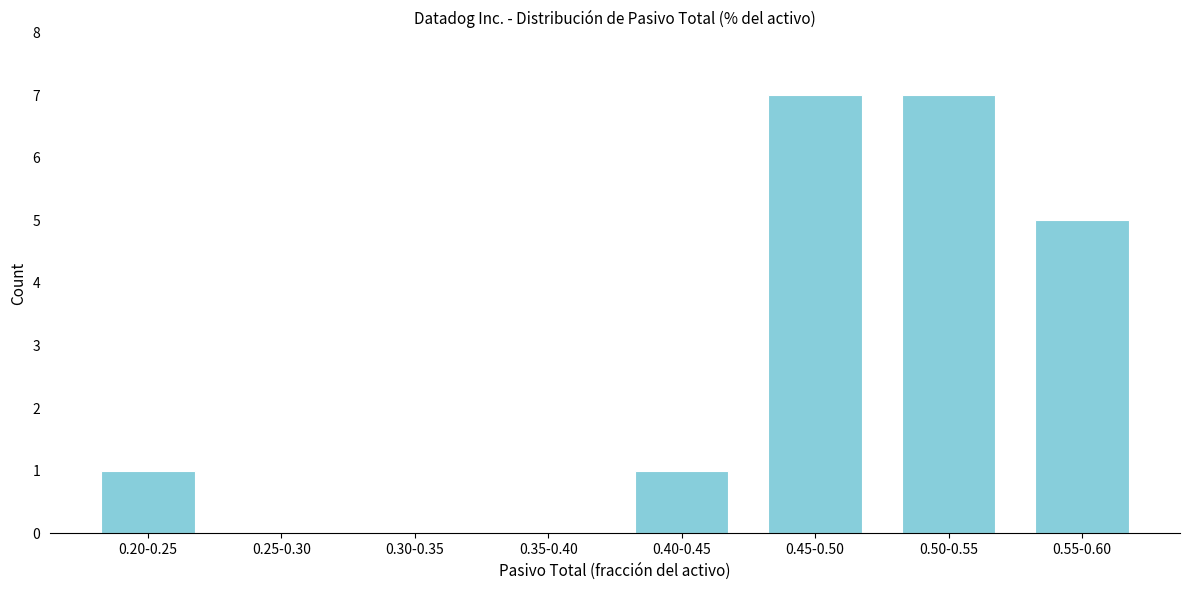

Reading left to right, list all the values displayed in this chart.

0.20-0.25=1	0.25-0.30=0	0.30-0.35=0	0.35-0.40=0	0.40-0.45=1	0.45-0.50=7	0.50-0.55=7	0.55-0.60=5